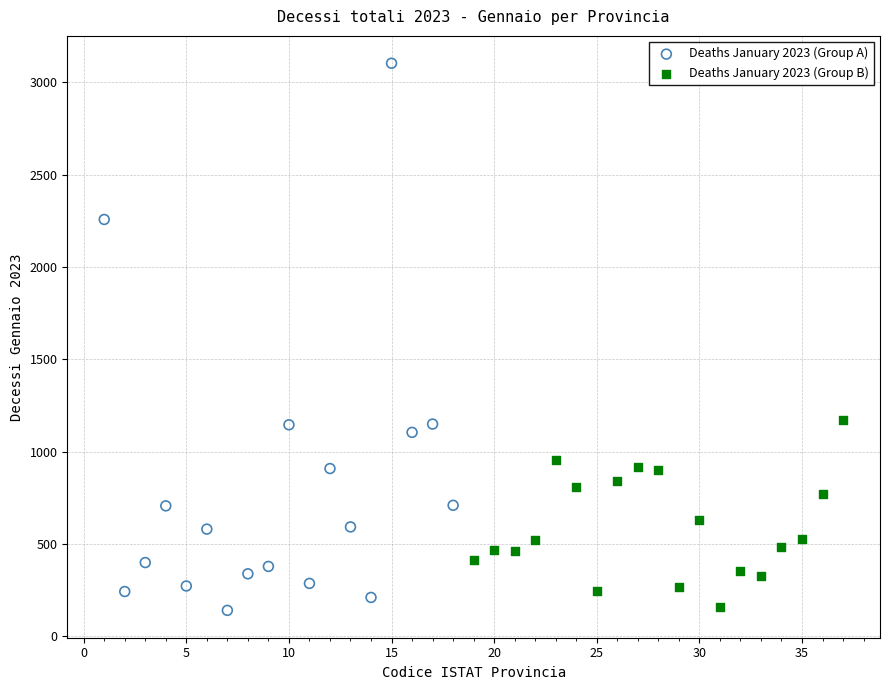

Which series has the widest spread of Y values?

Deaths January 2023 (Group A)